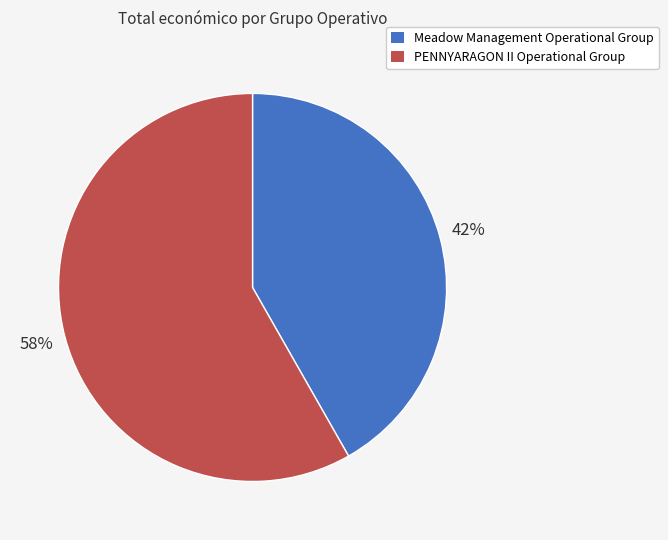

Which category has the smallest portion of the pie?

Meadow Management Operational Group